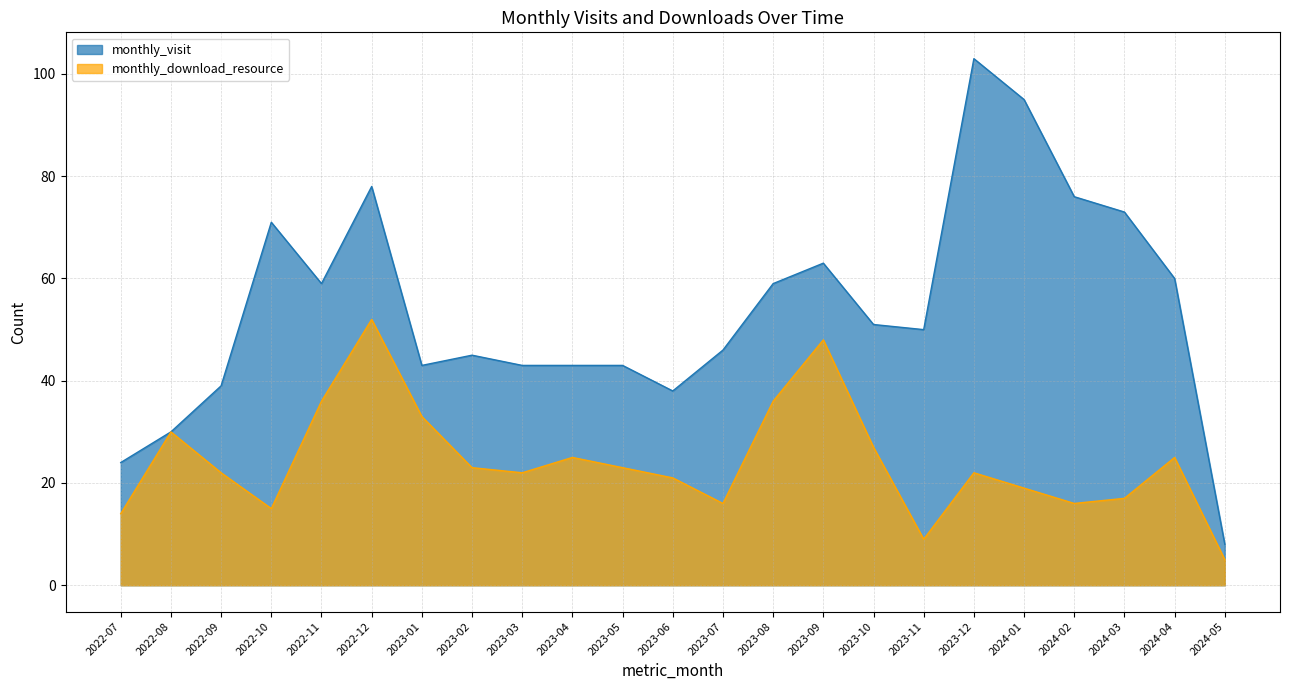

Reading left to right, transcribe all the data shown in this chart.

monthly_visit: 2022-07=24	2022-08=30	2022-09=39	2022-10=71	2022-11=59	2022-12=78	2023-01=43	2023-02=45	2023-03=43	2023-04=43	2023-05=43	2023-06=38	2023-07=46	2023-08=59	2023-09=63	2023-10=51	2023-11=50	2023-12=103	2024-01=95	2024-02=76	2024-03=73	2024-04=60	2024-05=8
monthly_download_resource: 2022-07=14	2022-08=30	2022-09=22	2022-10=15	2022-11=36	2022-12=52	2023-01=33	2023-02=23	2023-03=22	2023-04=25	2023-05=23	2023-06=21	2023-07=16	2023-08=36	2023-09=48	2023-10=27	2023-11=9	2023-12=22	2024-01=19	2024-02=16	2024-03=17	2024-04=25	2024-05=5